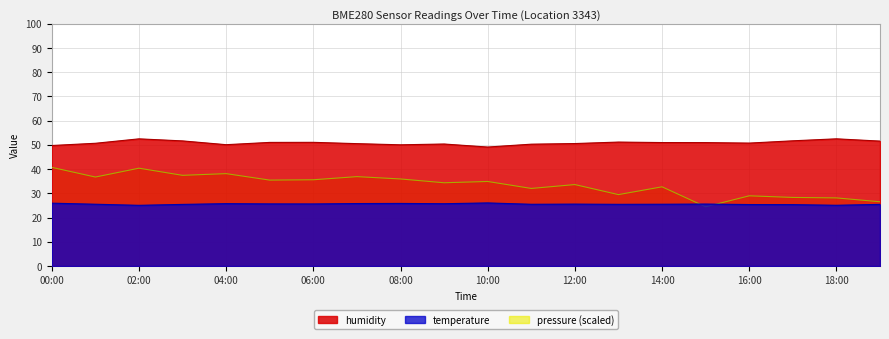

True or false: humidity and pressure_scaled intersect in this chart.

False